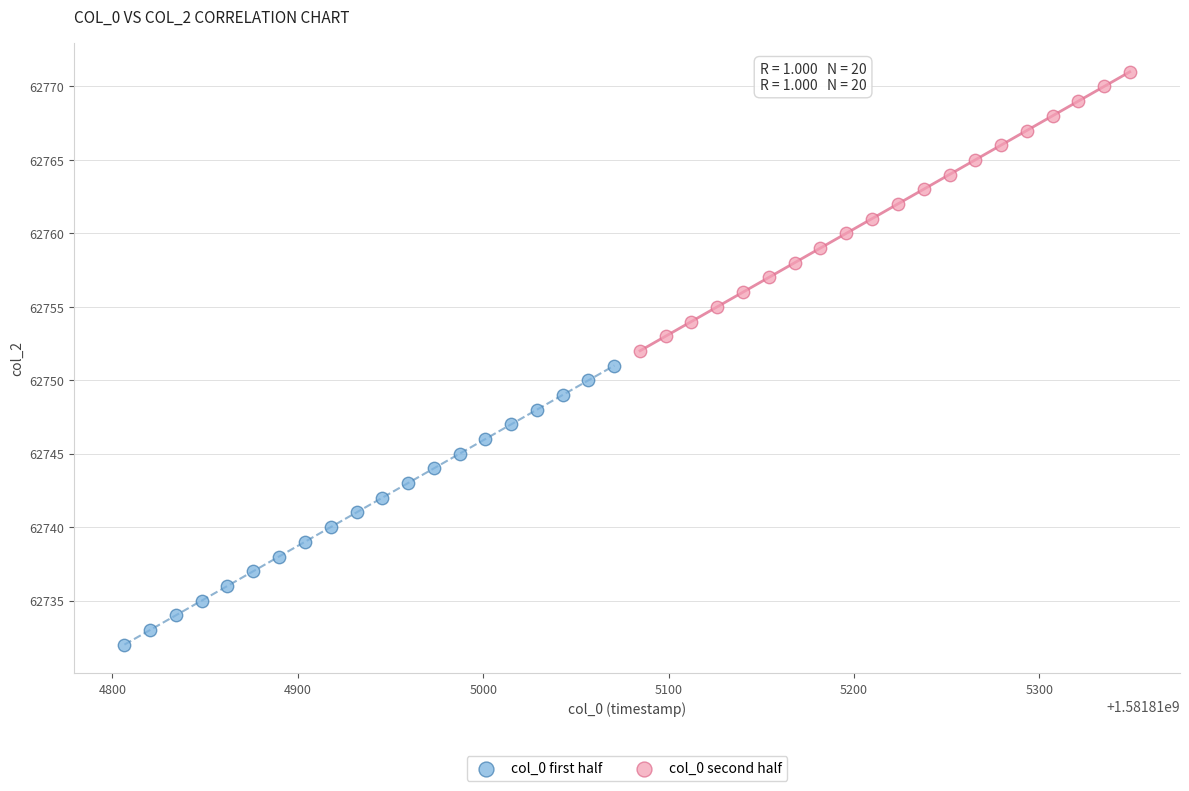

Which series contains the lowest Y value?

col_0 first half